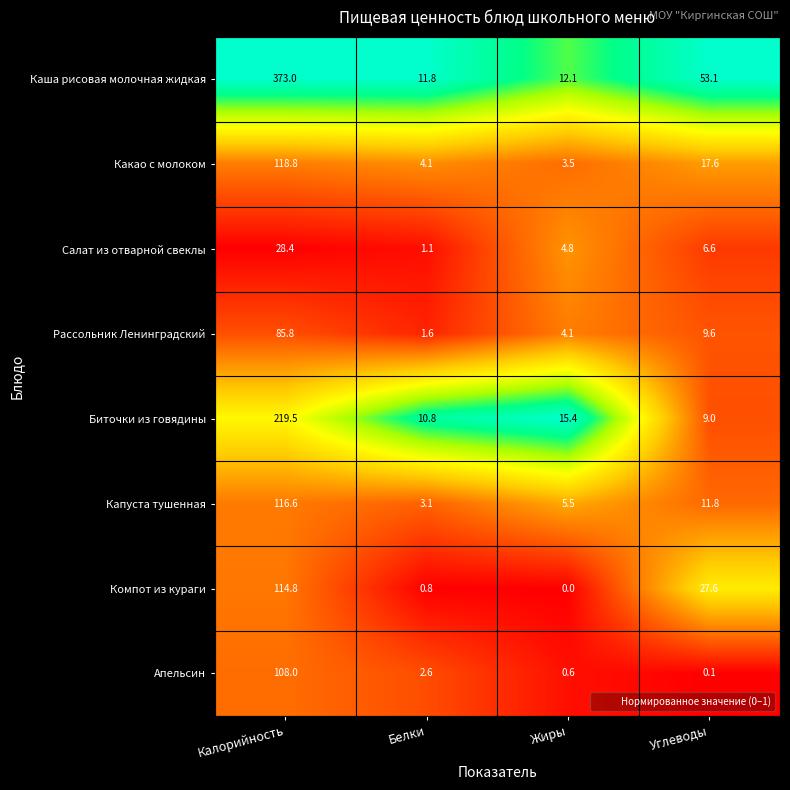

What is the total value across all series at Углеводы?

135.4